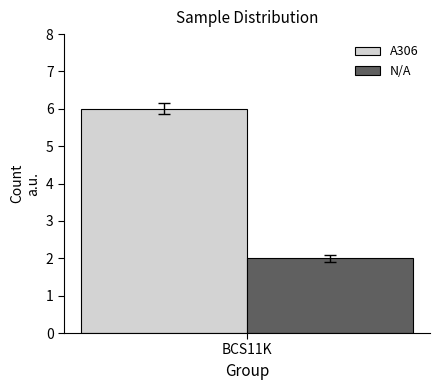

How many categories are shown in the chart?

1